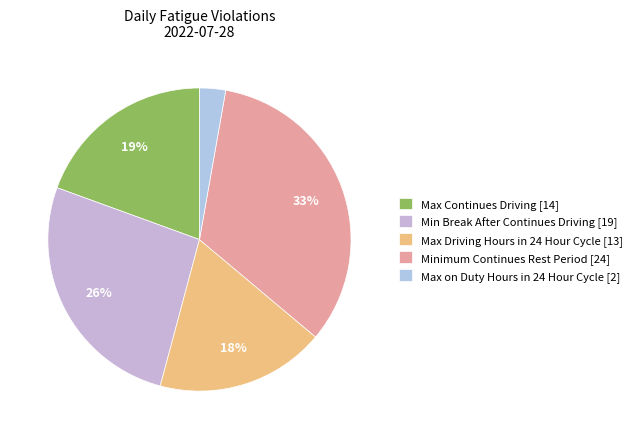

Does any single category account for the majority?

No